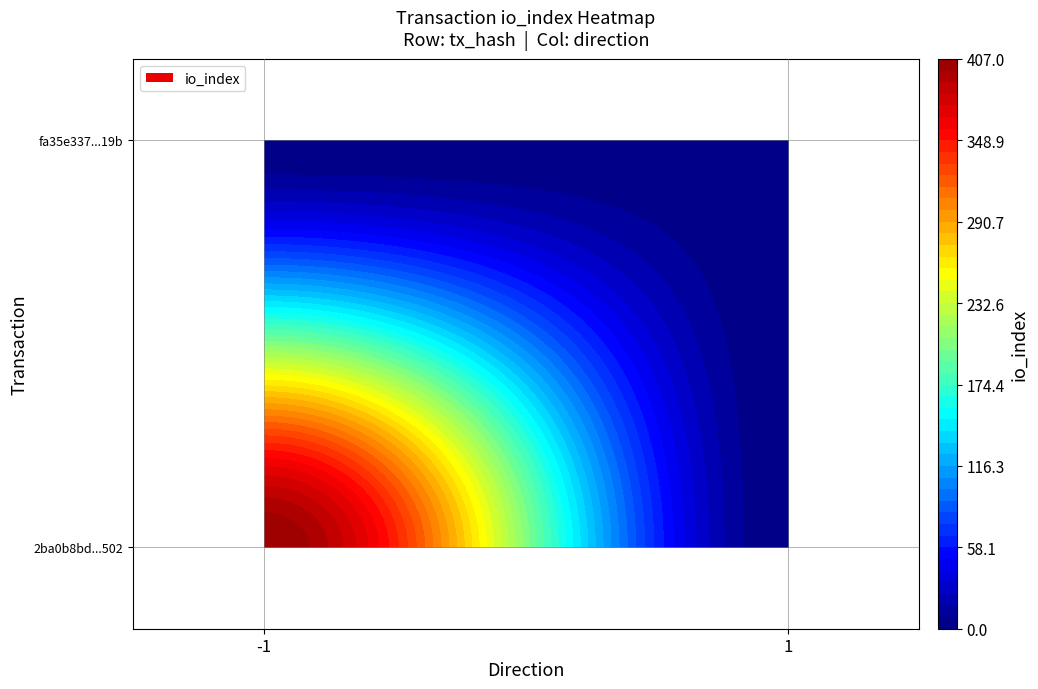

Reading left to right, what are all the values shown in this chart?

2ba0b8bd805b351fd816208d77a848ea9d7a502: -1	407
fa35e33744706dc42d2cf6a67cd694d334b3b19: 1	1